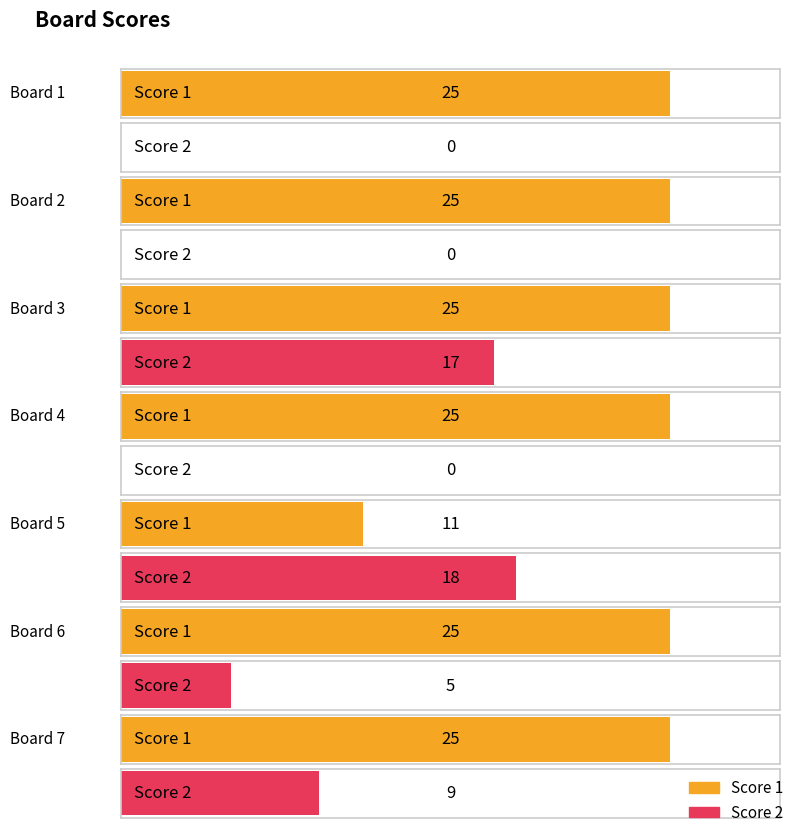

Which series has the largest total across all categories?

Score 1